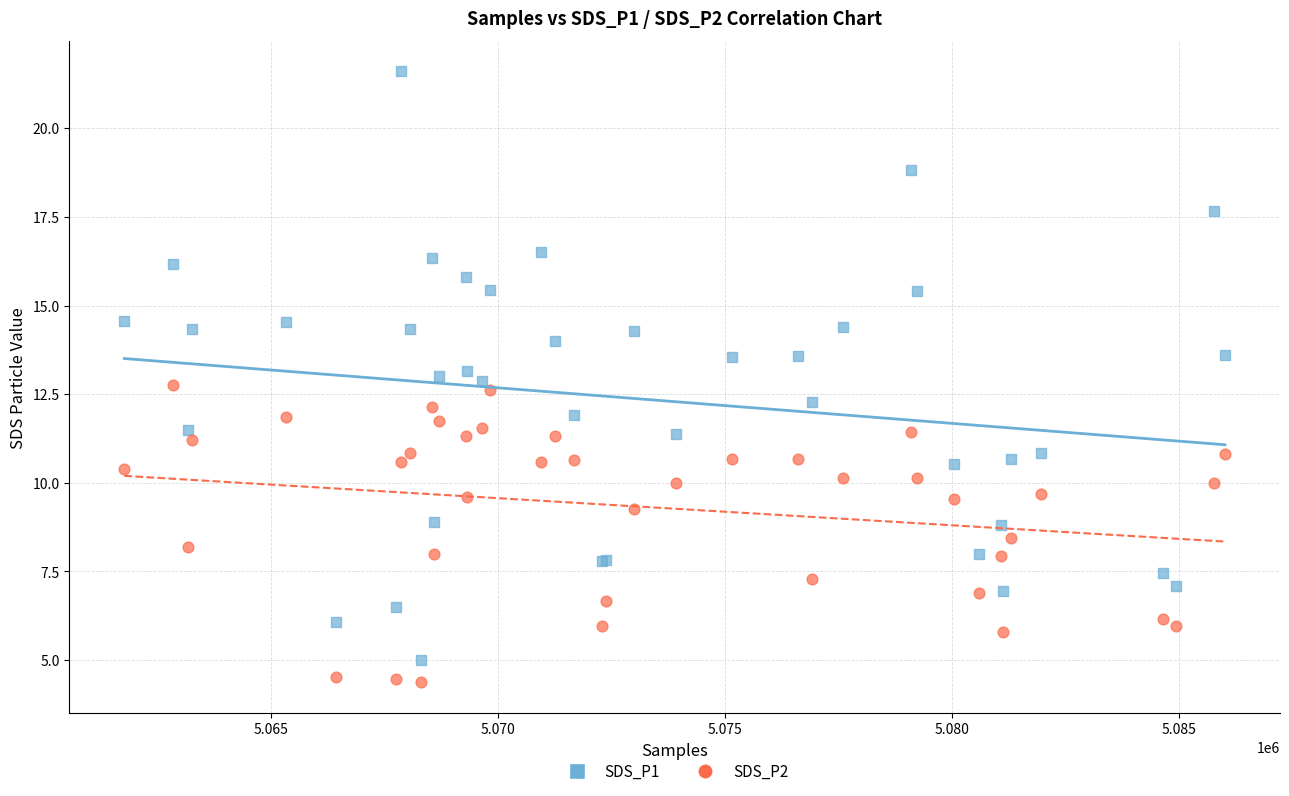

Which series has the widest spread of Y values?

SDS_P1